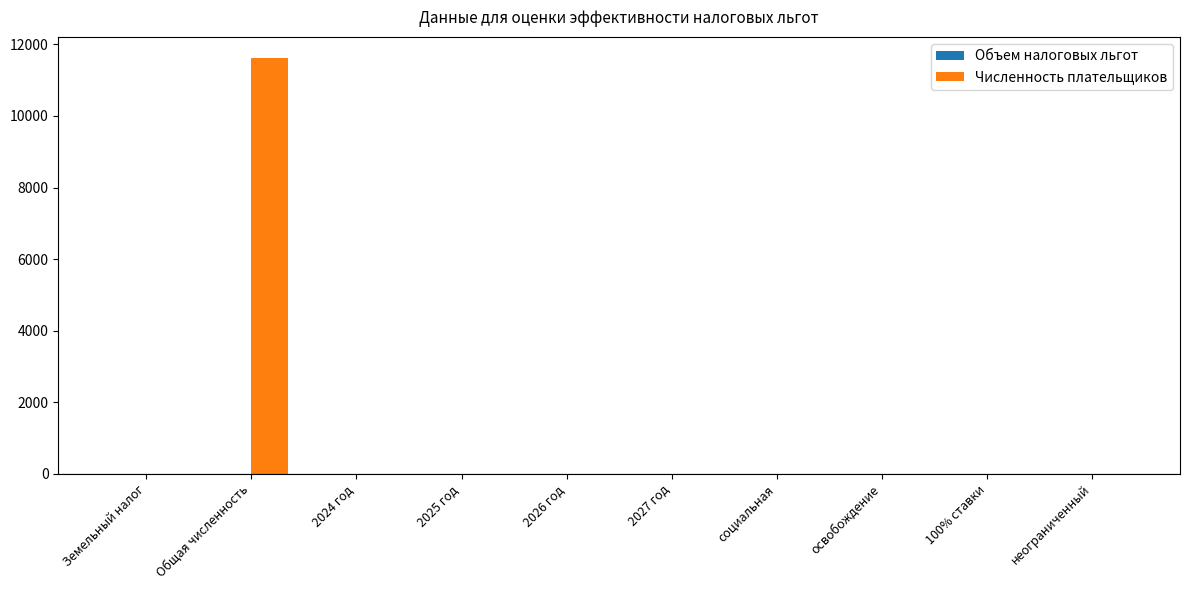

Which category has the highest value across all series?

Общая численность